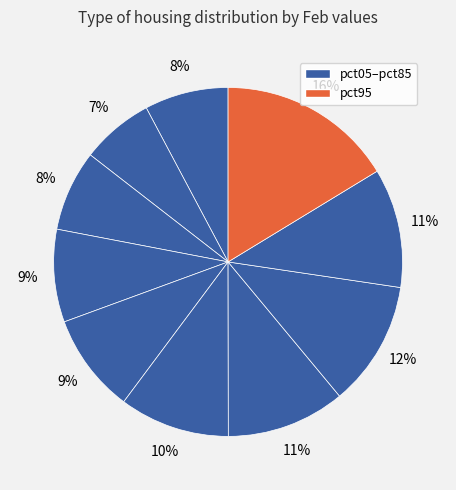

Rank the categories by value from lowest to highest.

pct15, pct25, pct05, pct35, pct45, pct55, pct65, pct85, pct75, pct95